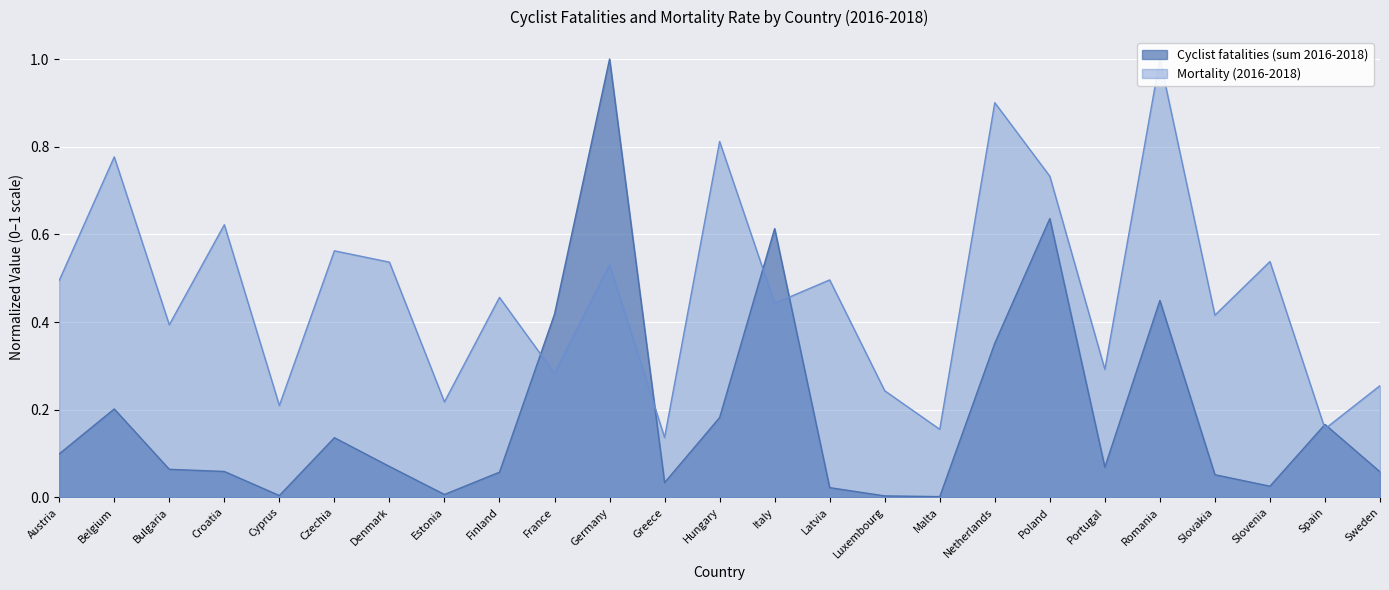

Rank the series by their average value, from highest to lowest.

Mortality (2016-2018), Cyclist fatalities (sum 2016-2018)